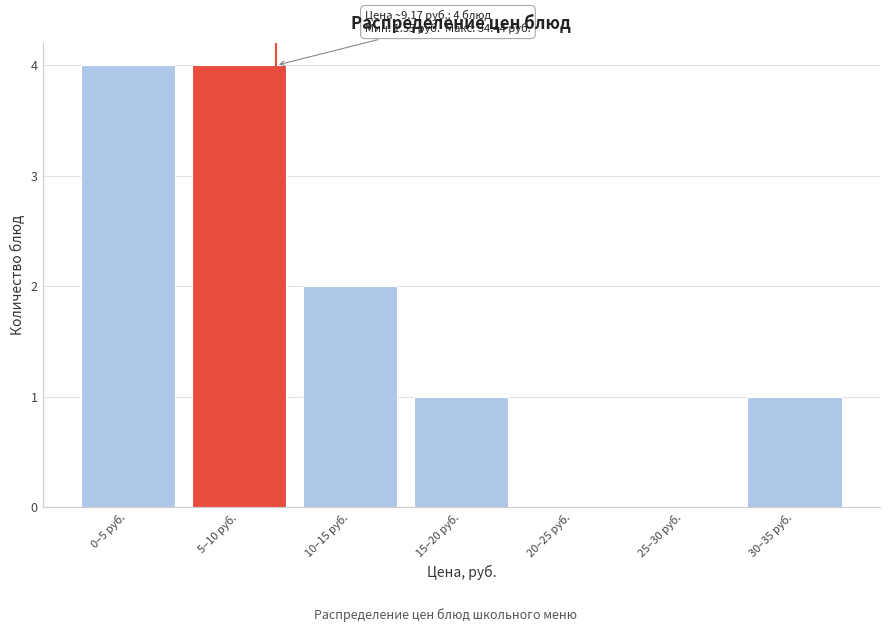

Reading right to left, what are all the values shown in this chart?

30–35 руб.=1	25–30 руб.=0	20–25 руб.=0	15–20 руб.=1	10–15 руб.=2	5–10 руб.=4	0–5 руб.=4